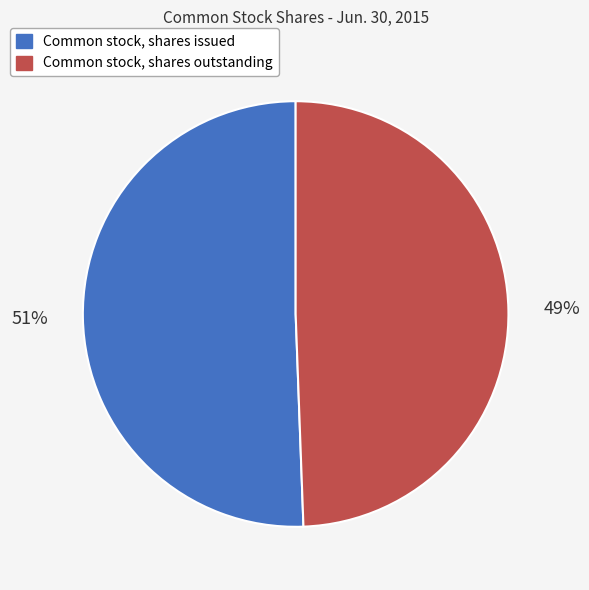

Count the number of slices in the pie.

2